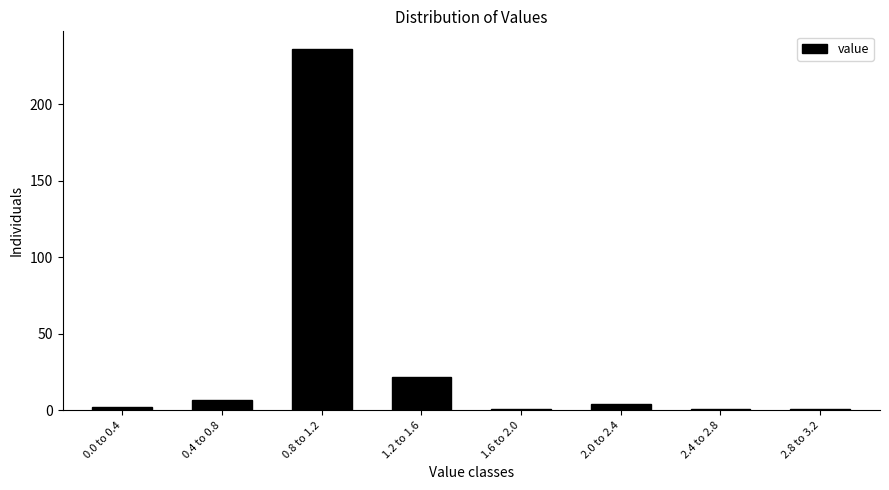

Reading right to left, extract all data points from this chart.

1	1	4	1	22	236	7	2